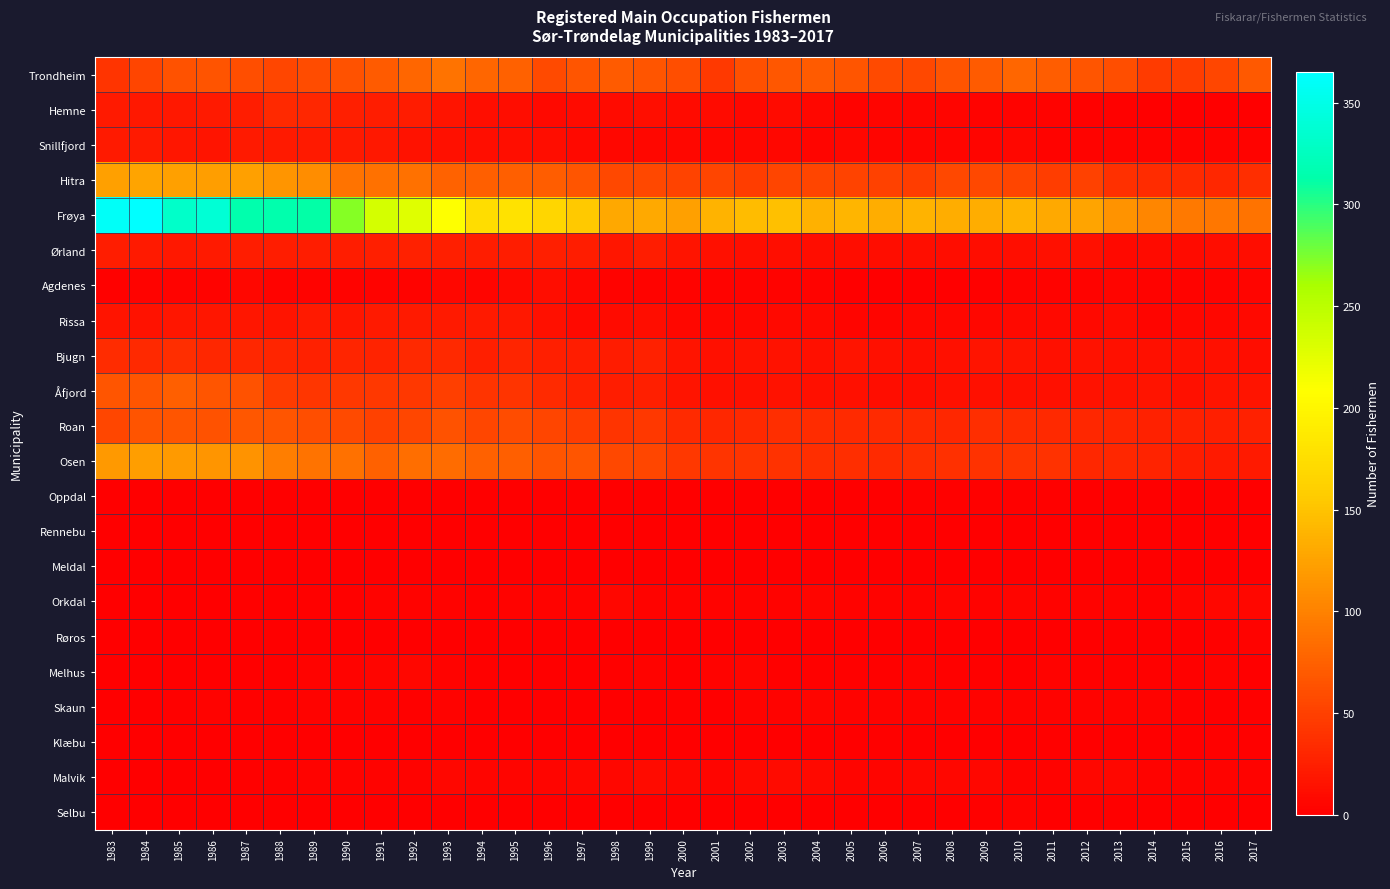

Rank the series by their maximum value, from highest to lowest.

Frøya, Hitra, Osen, Trondheim, Åfjord, Roan, Bjugn, Hemne, Ørland, Snillfjord, Rissa, Agdenes, Malvik, Orkdal, Melhus, Skaun, Røros, Selbu, Oppdal, Klæbu, Rennebu, Meldal